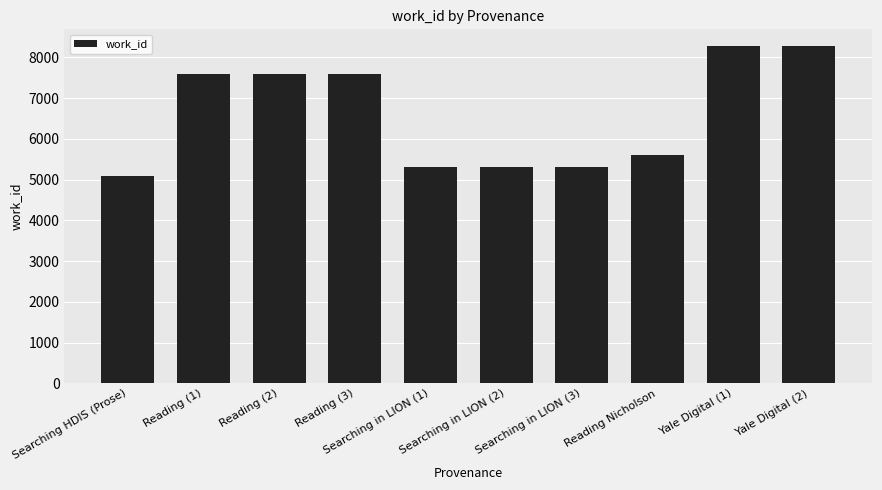

Between Yale Digital (1) and Searching in LION (1), which is larger?

Yale Digital (1)